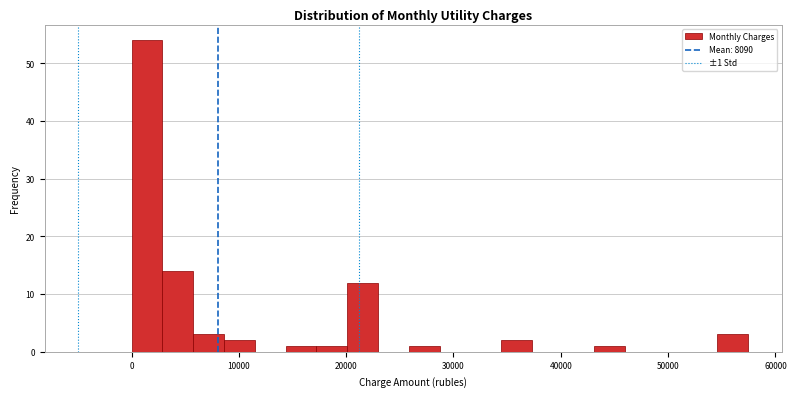

Around what value on the x-axis is the tallest bar? Give the approximate position of its centre, as read against the axis.

1000